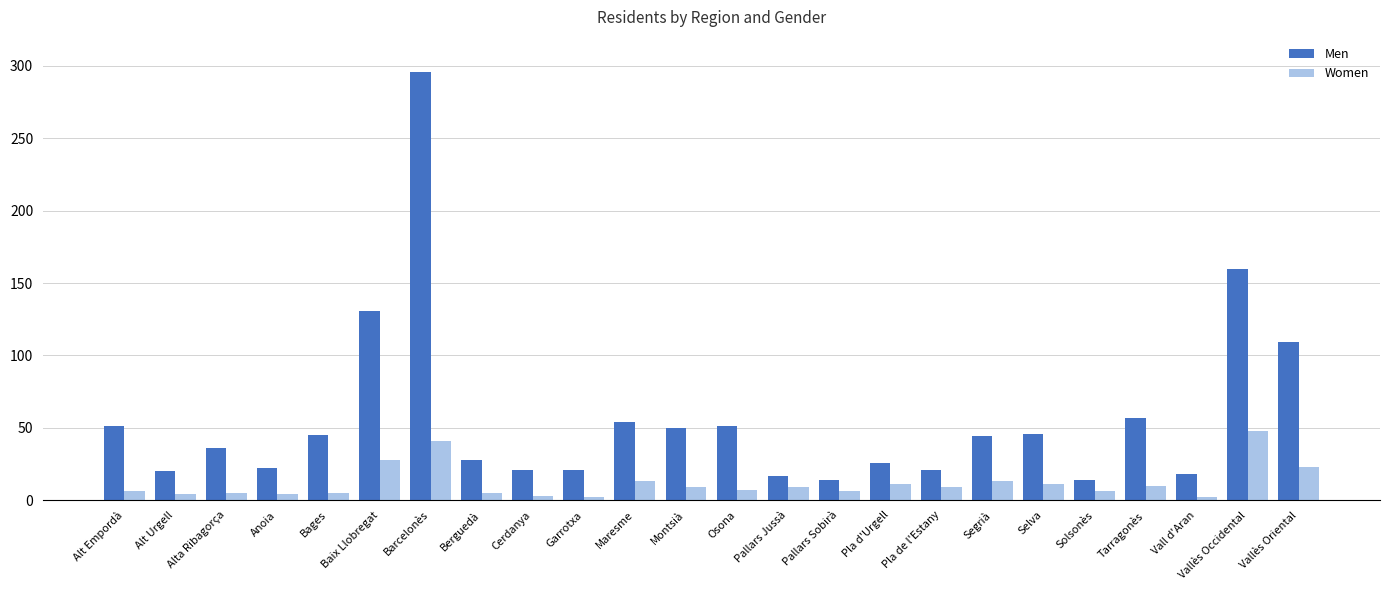

At which label does Women first exceed 9?

Baix Llobregat